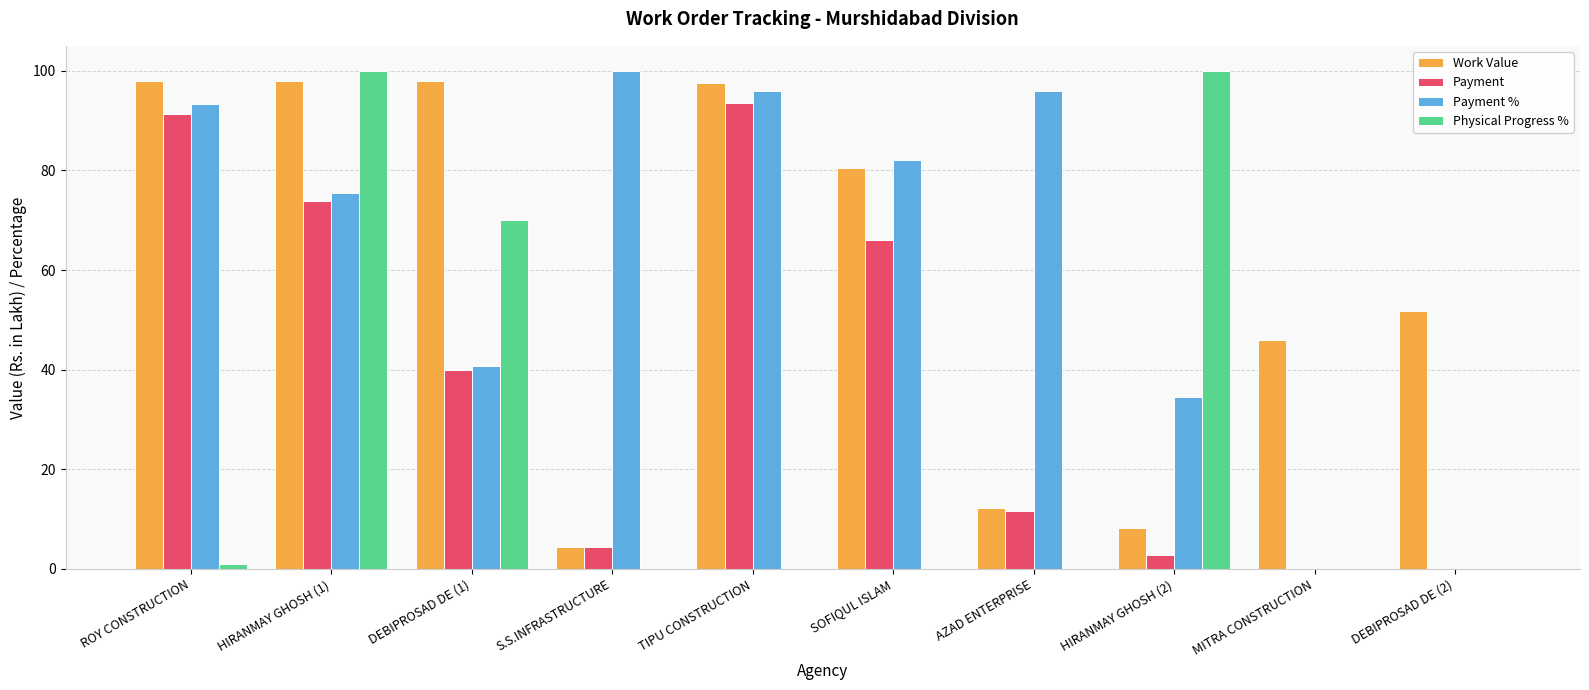

The value of Work Value at TIPU CONSTRUCTION is 97.6. True or false?

True